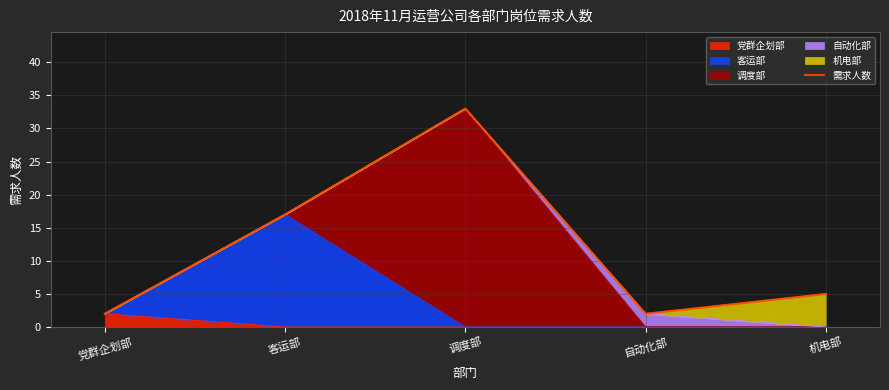

The value at 客运部 is 22. True or false?

False